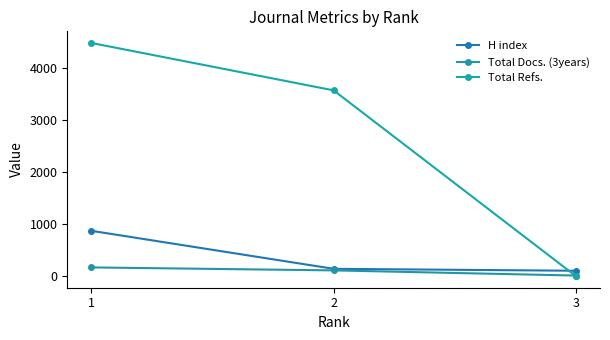

What is the total value across all series at 3?

112